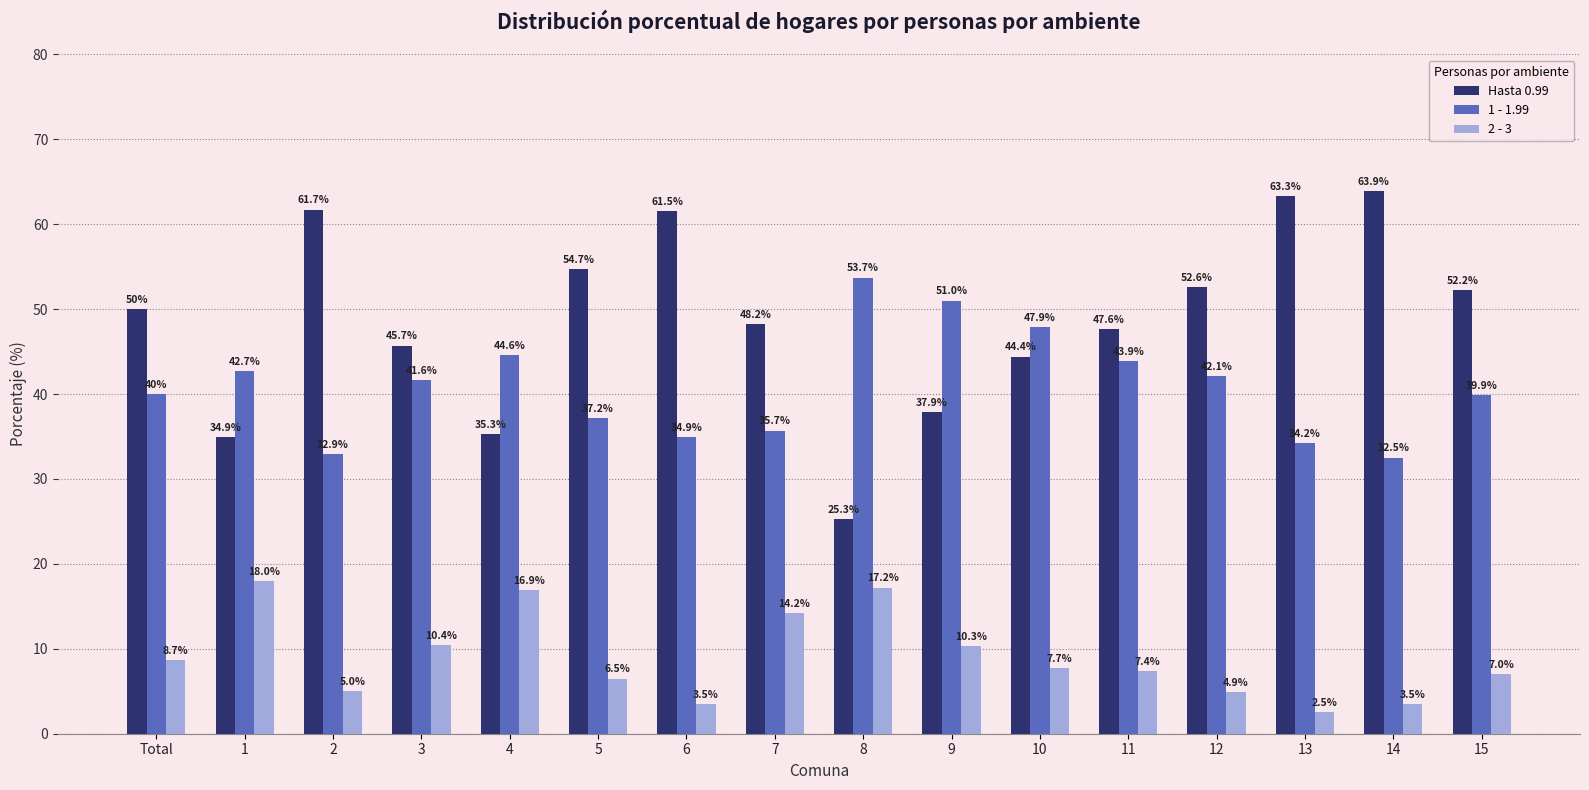

Is the value of Hasta 0.99 at 10 greater than the value of 2 - 3 at 2?

Yes